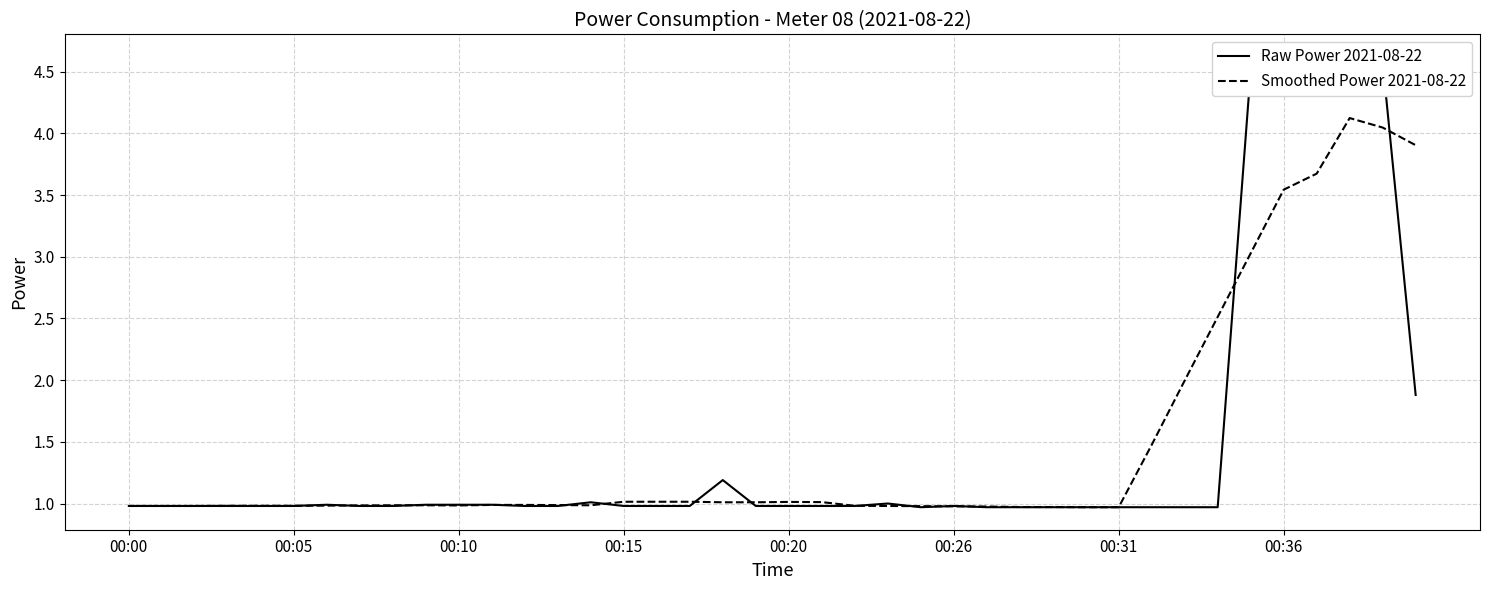

Which series ends up on top after the final intersection of Raw Power 2021-08-22 and Smoothed Power 2021-08-22?

Smoothed Power 2021-08-22